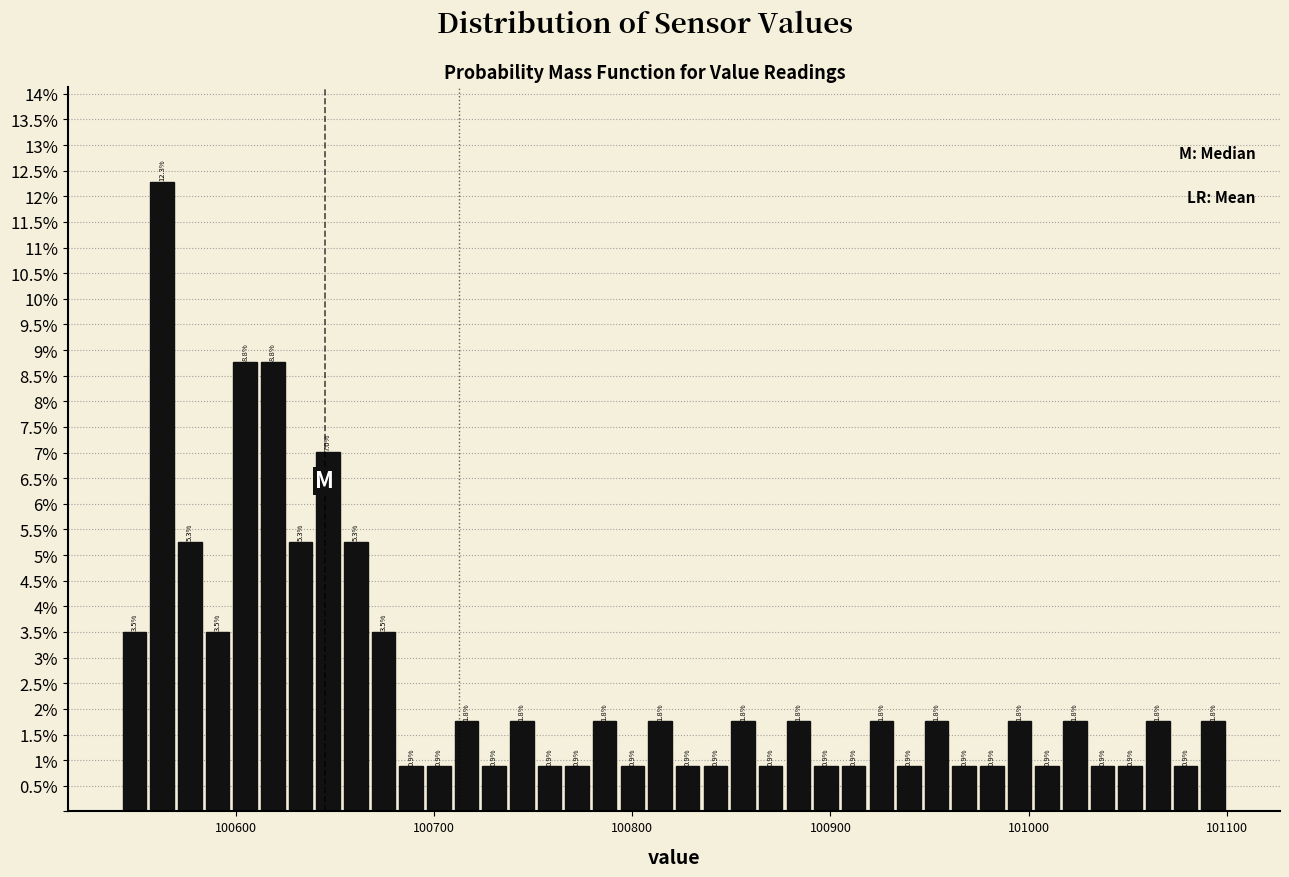

Read against the x-axis, roughly where is the centre of the tallest bar?

100560